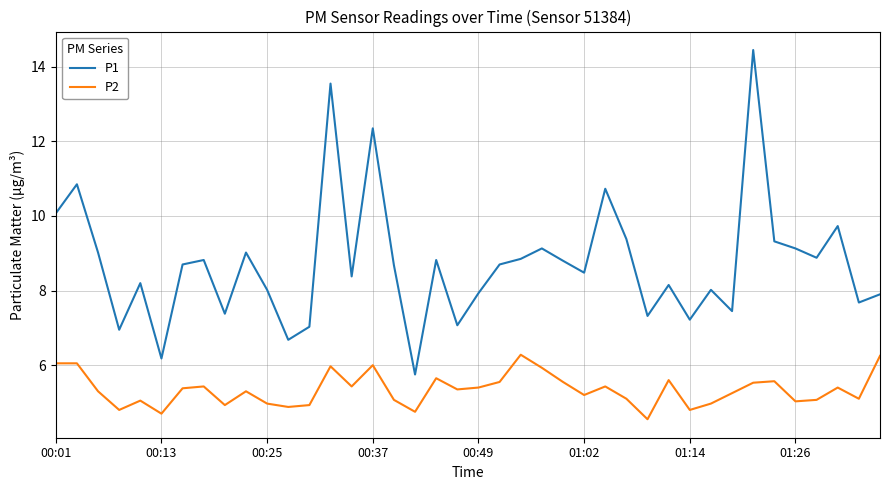

What is the sum of all P2 values?

213.6